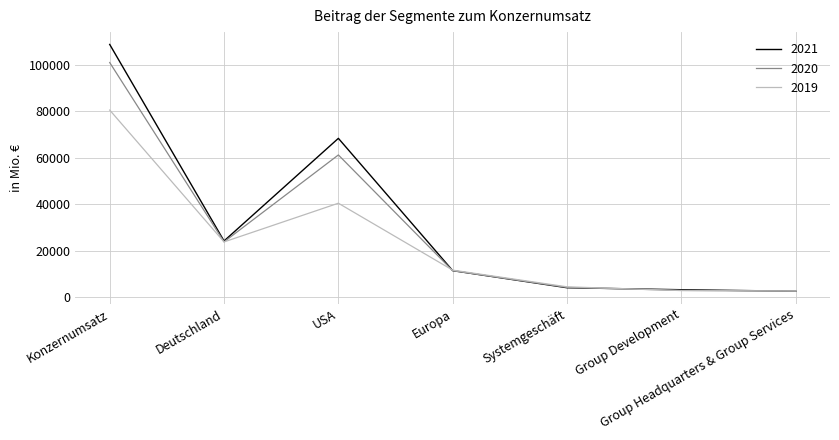

What is the sum of the 2021 values at Deutschland and USA?

92523